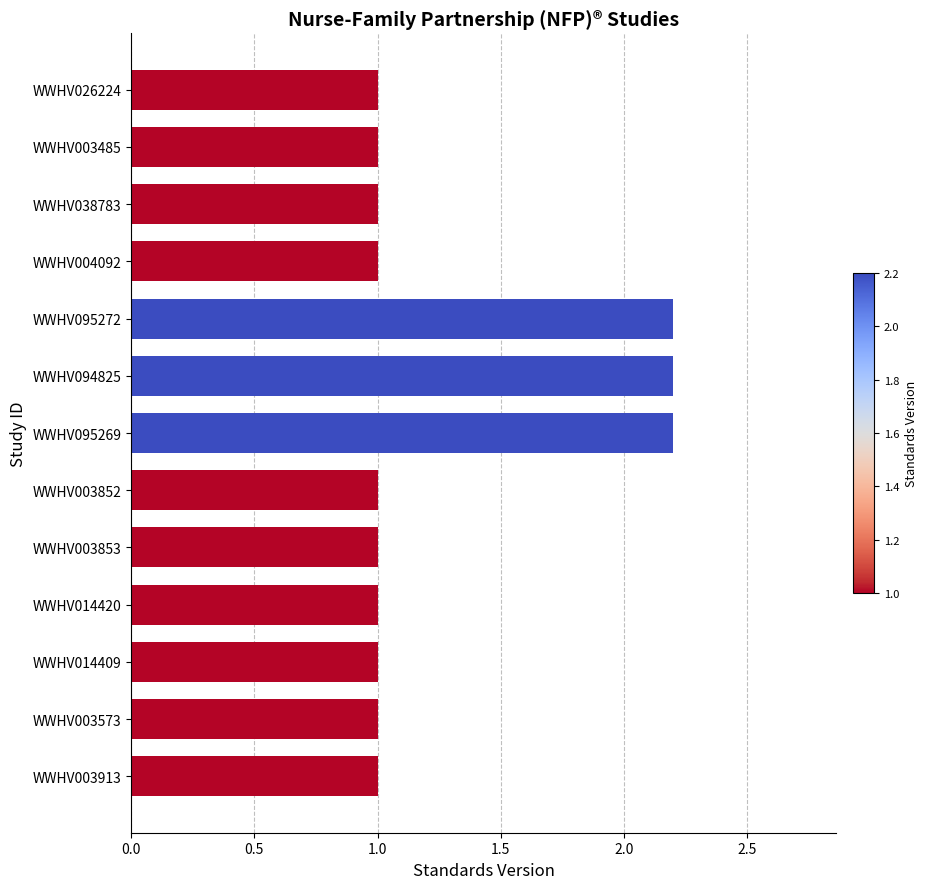

Is it true that the value at WWHV026224 is 0.5?

False